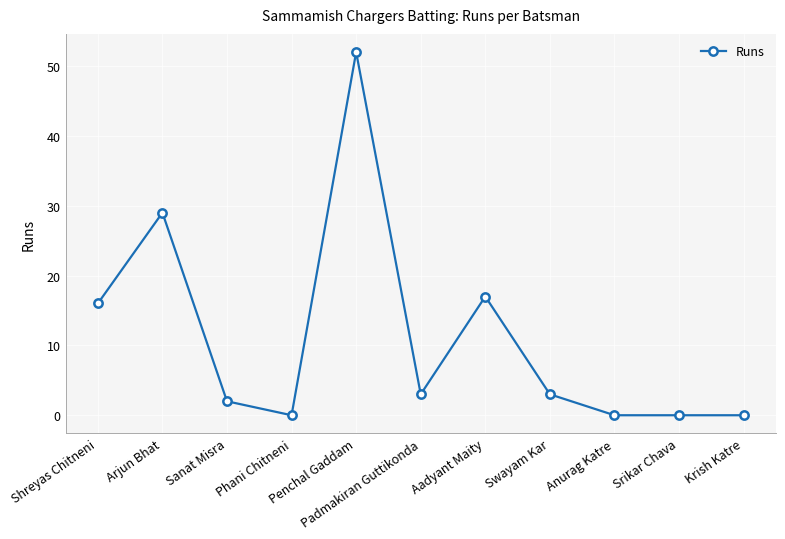

What is the value of the 5th point from the left?

52